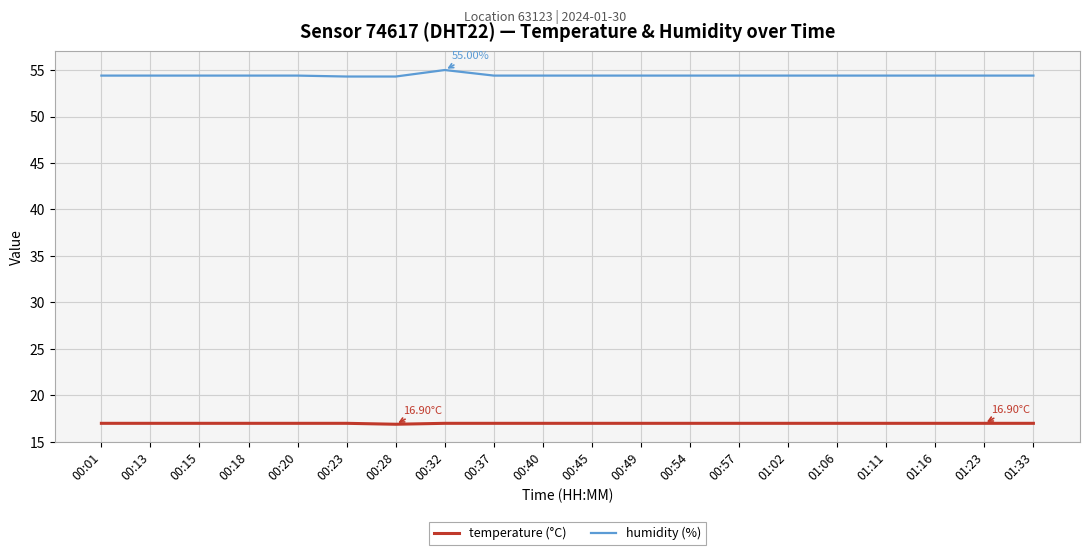

What is the spread (max minus min) of values at 00:32?

38.0